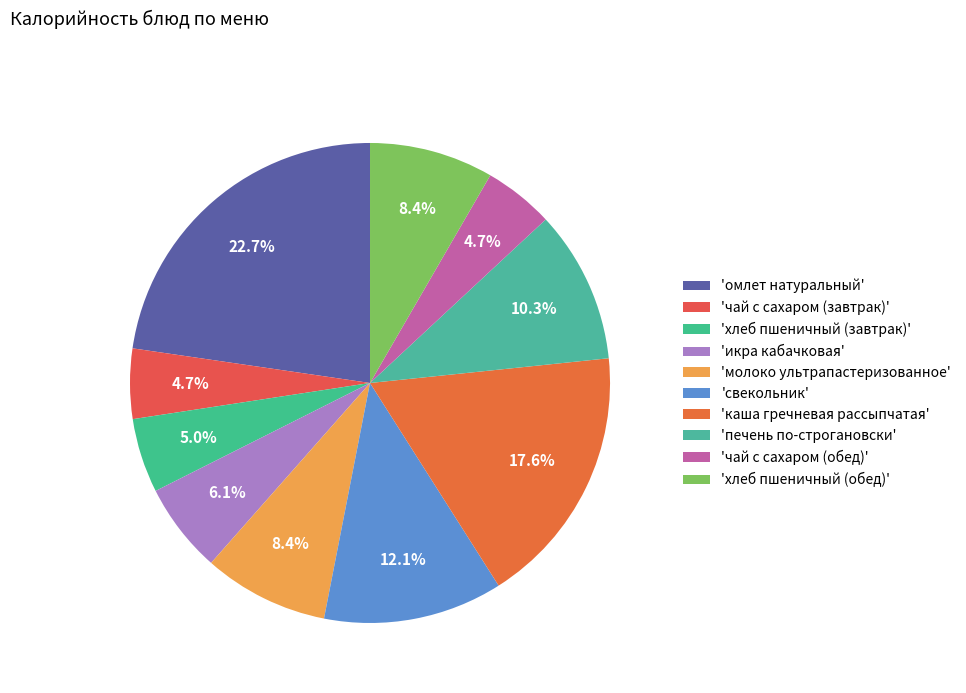

How many slices are in this pie chart?

10